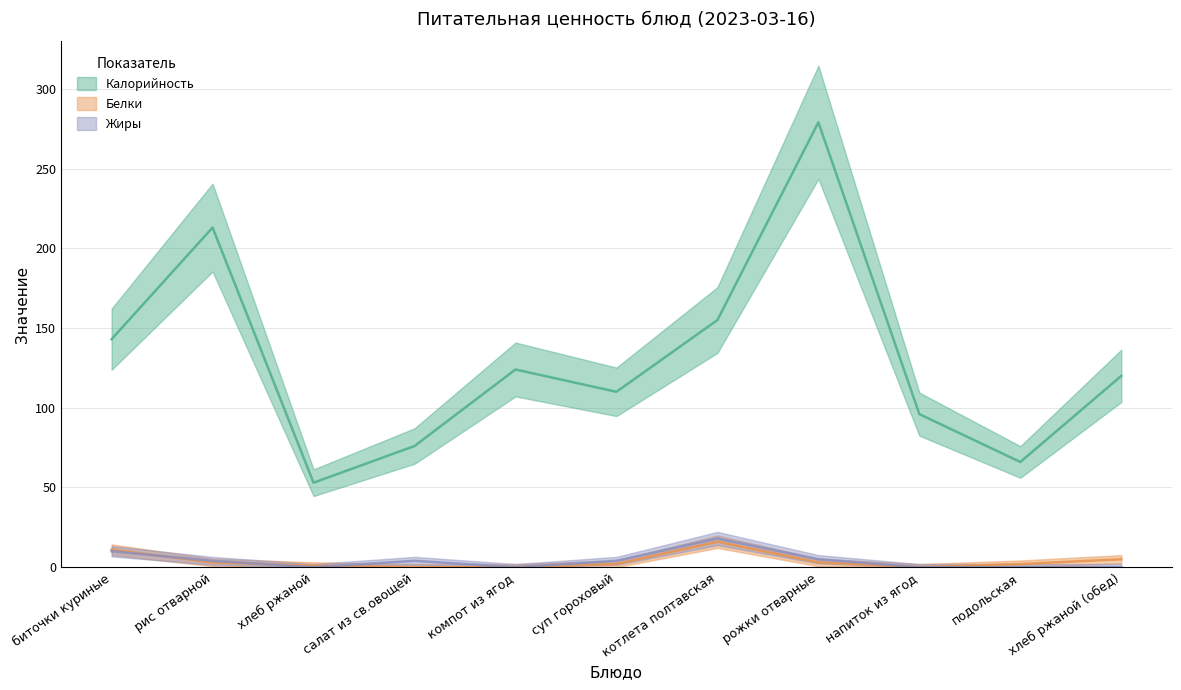

What is the spread (max minus min) of values at котлета полтавская?

139